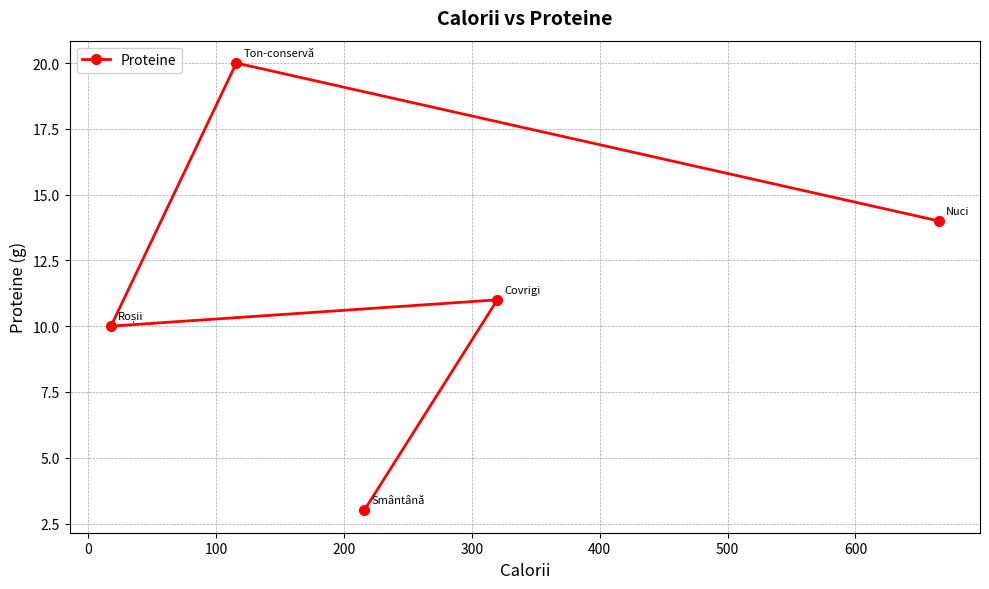

What is the difference between the maximum and minimum values?

17